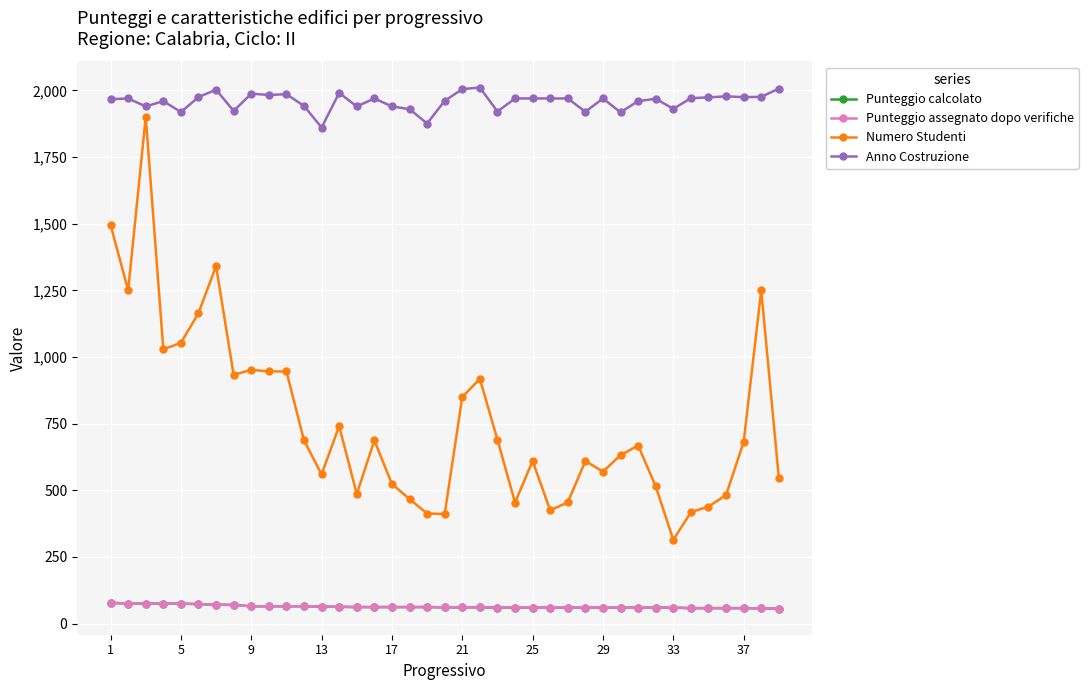

Is this an area chart (filled region under the line)?

No